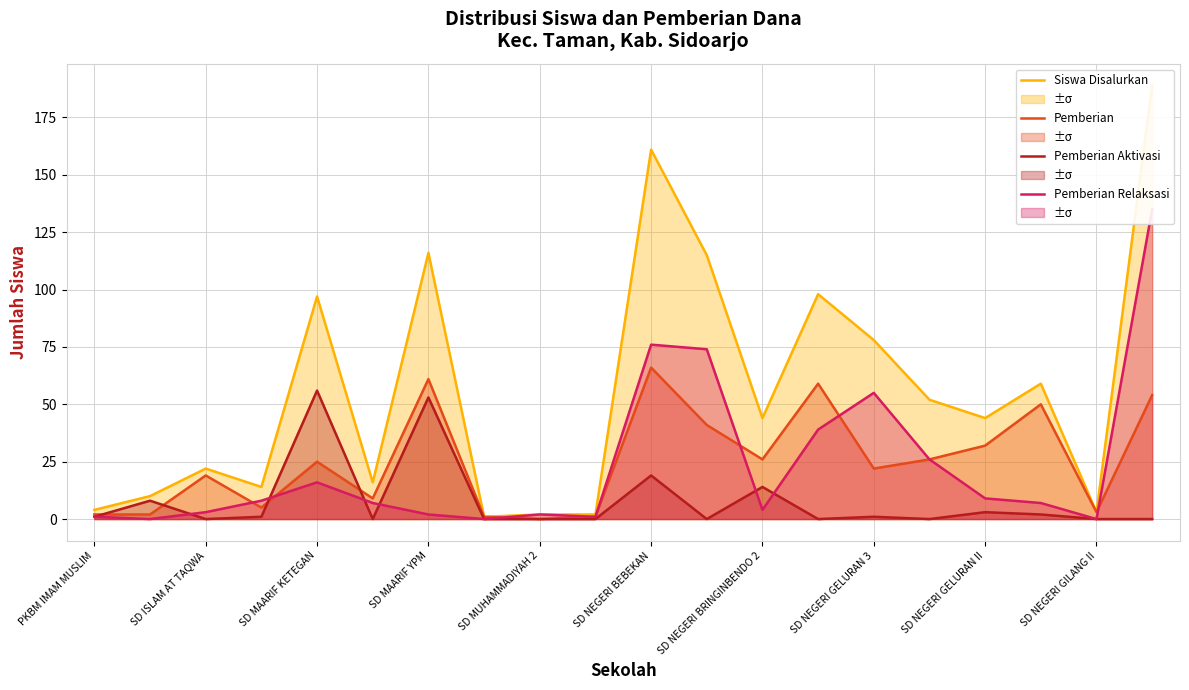

How many series are shown in this chart?

4